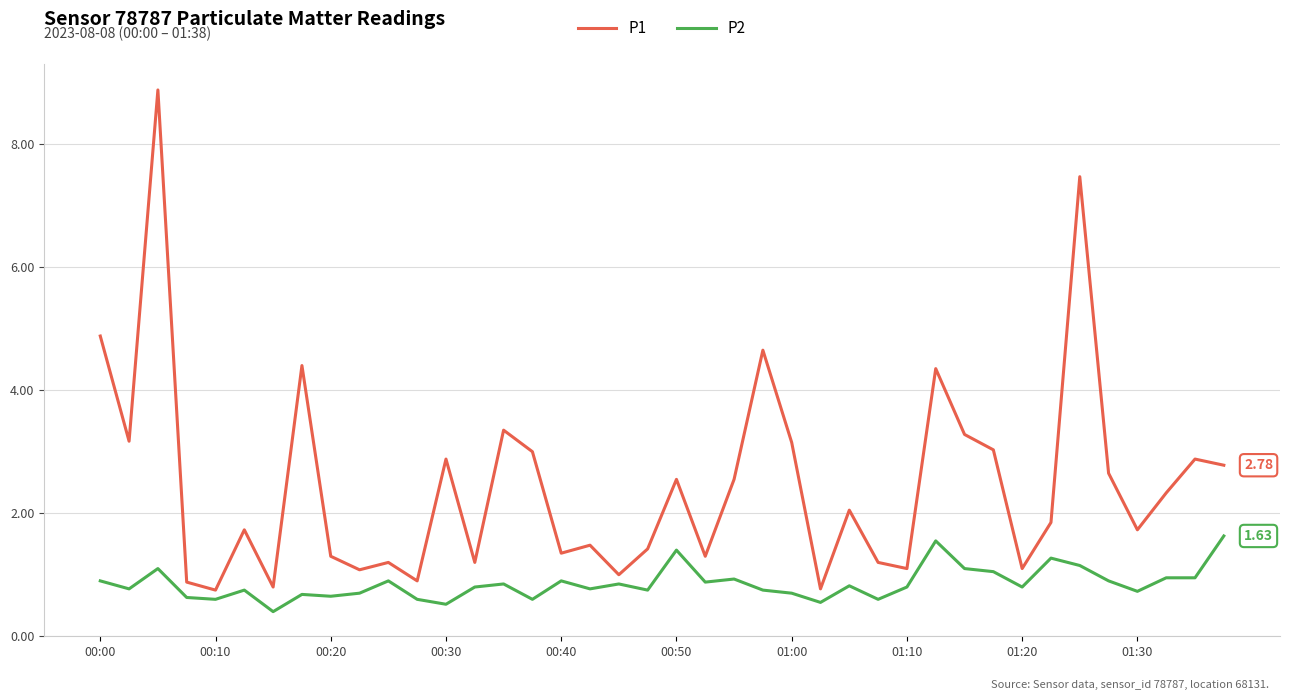

Which series has the widest spread of values?

P1